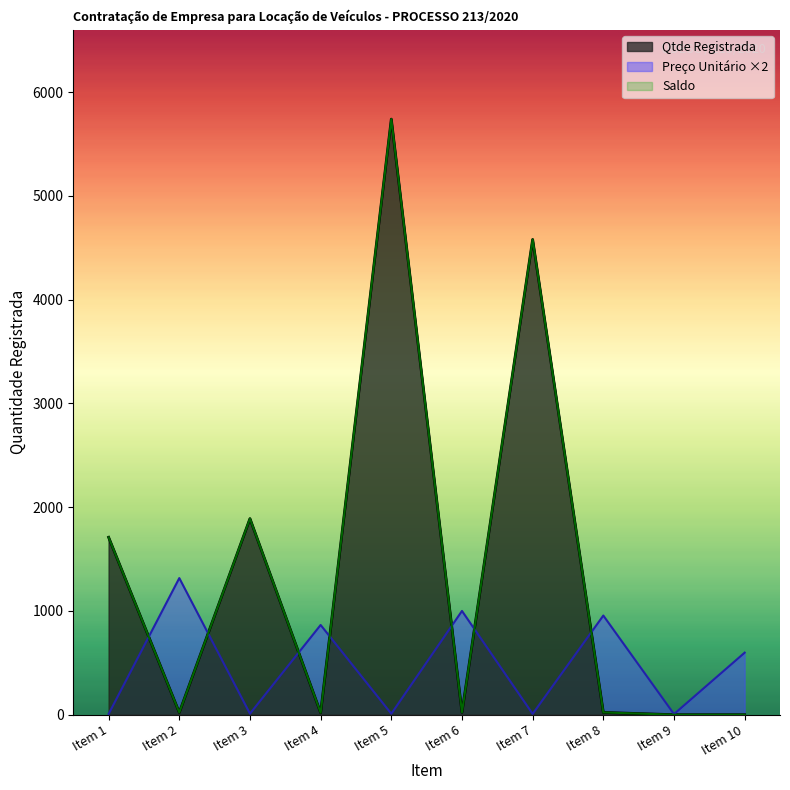

Is it true that Qtde Registrada equals 4580.0 at Item 7?

True